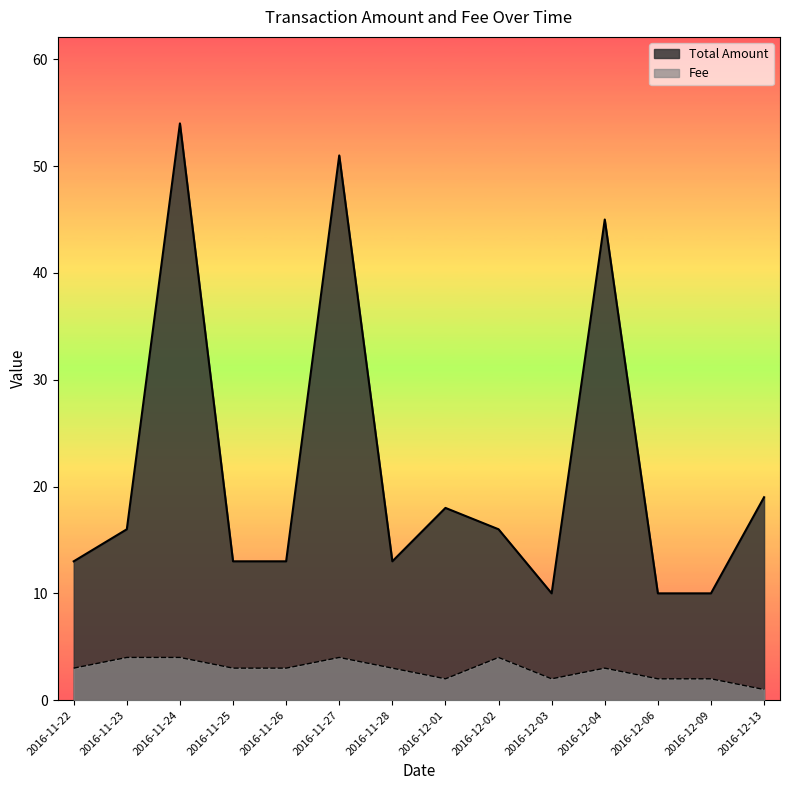

What is the sum of the Total Amount values at 2016-11-28 and 2016-12-06?

23